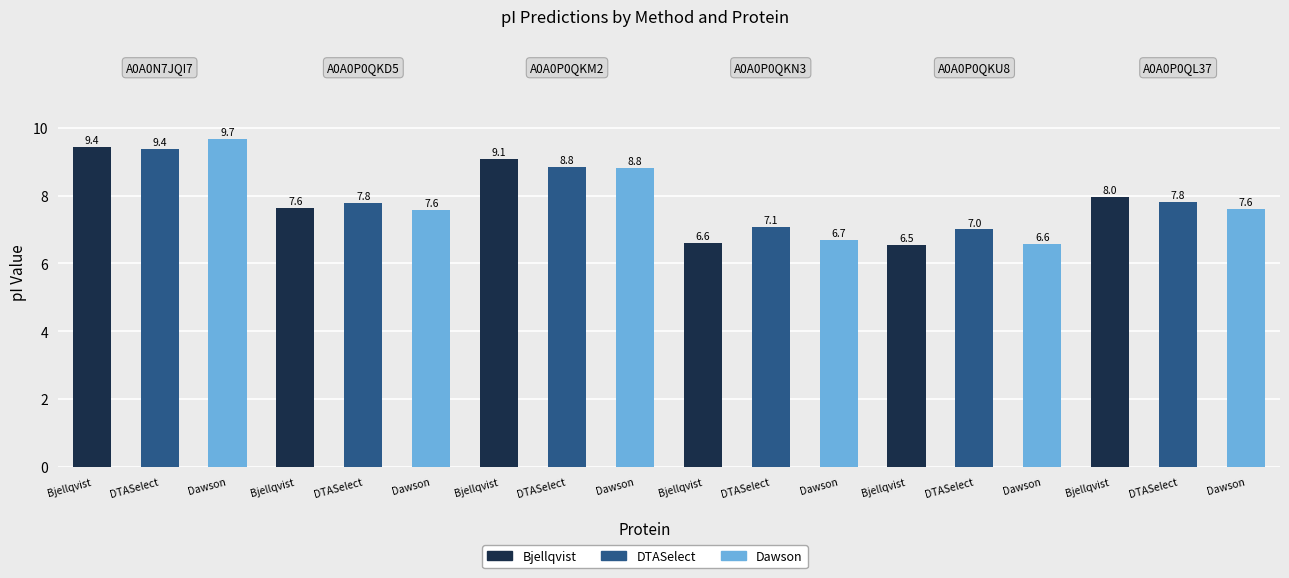

What is the difference between the DTASelect values at A0A0N7JQI7 and A0A0P0QL37?

1.6